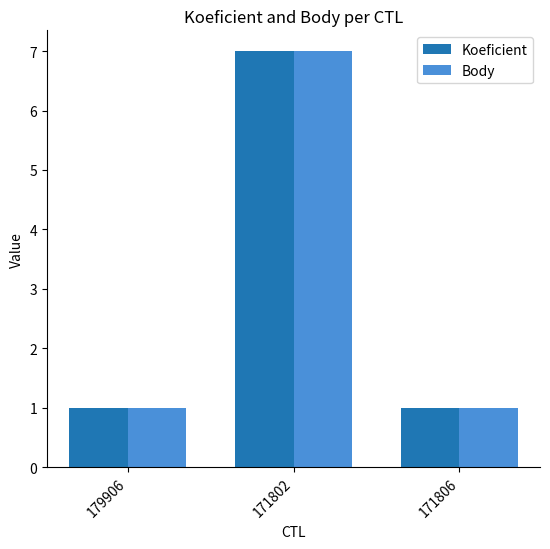

Reading right to left, list all the values displayed in this chart.

Koeficient: 171806=1	171802=7	179906=1
Body: 171806=1	171802=7	179906=1